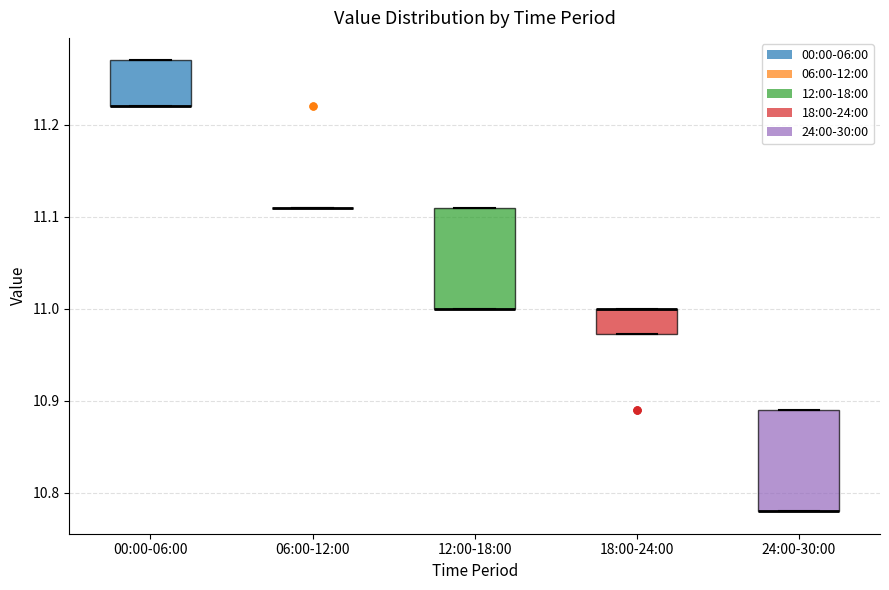

Where is the upper edge of the box for 18:00-24:00 on the y-axis? The values are not printed on the chart, so give them approximately, as read against the axis.

11.00